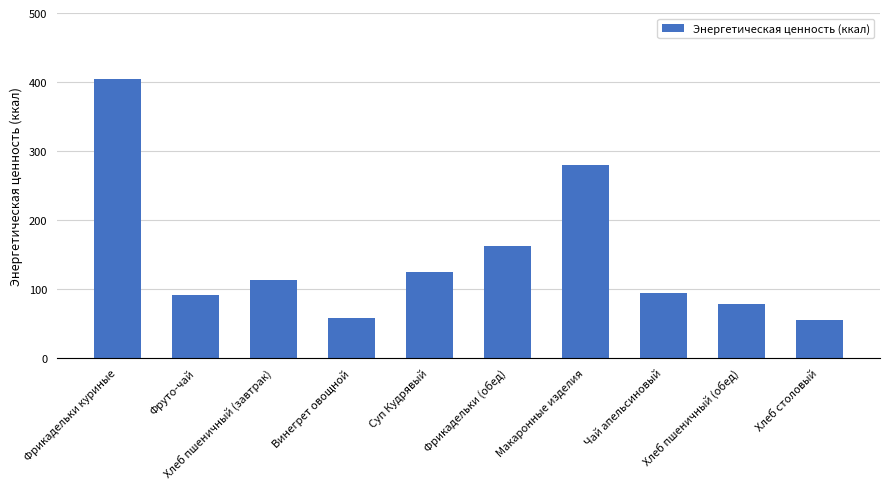

What is the change in value from Фрикадельки куриные to Винегрет овощной?

-346.2